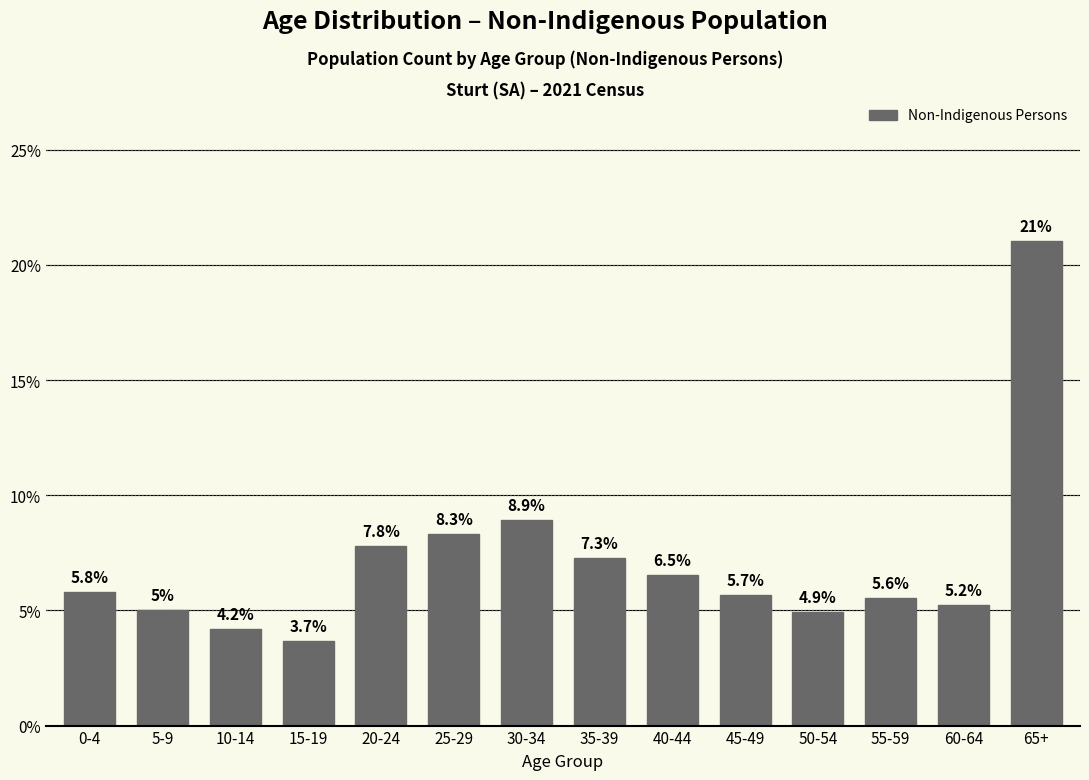

Reading left to right, transcribe all the data shown in this chart.

0-4=5.8	5-9=5.0	10-14=4.2	15-19=3.7	20-24=7.8	25-29=8.3	30-34=8.9	35-39=7.3	40-44=6.5	45-49=5.7	50-54=4.9	55-59=5.6	60-64=5.2	65+=21.0